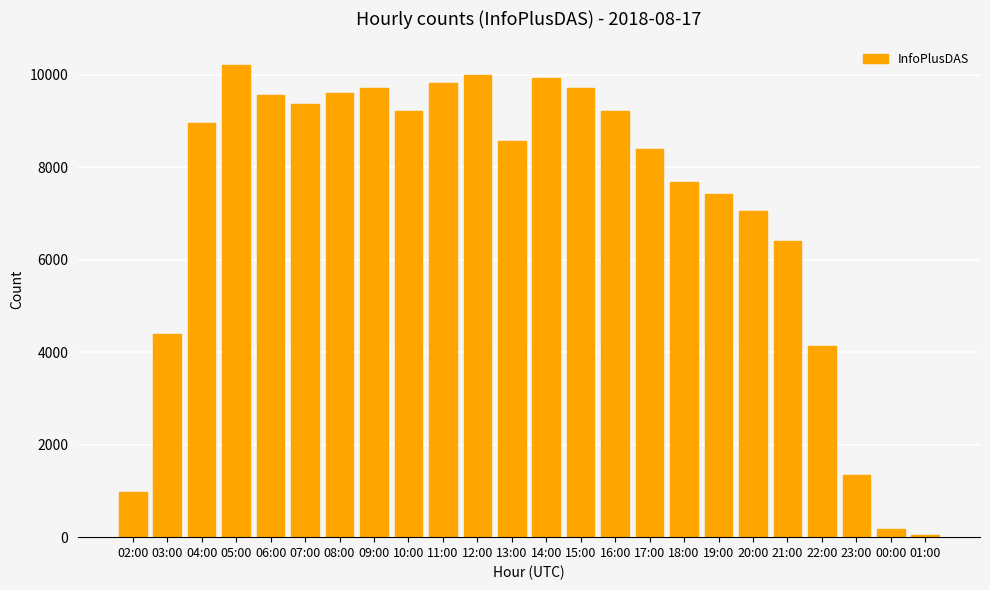

What is the change in value from 15:00 to 18:00?

-2031